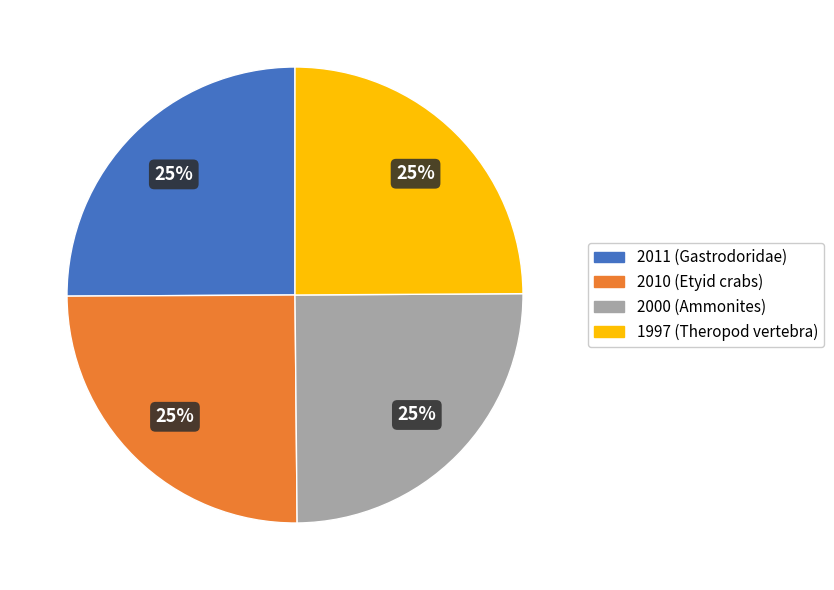

What is the ratio of the value at 2011 (Gastrodoridae) to the value at 2000 (Ammonites)?

1.0